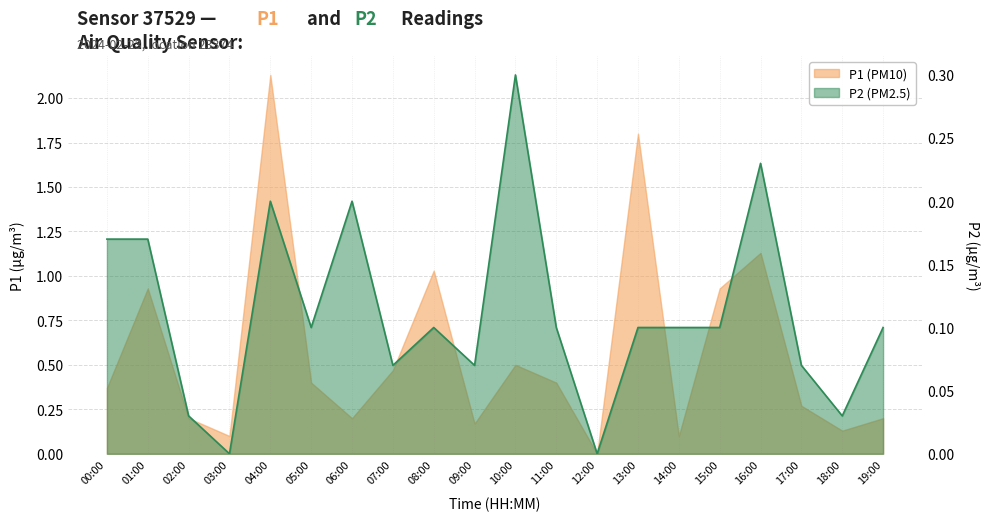

In P1, how many points are lower than both neighbors (excluding endpoints)?

6